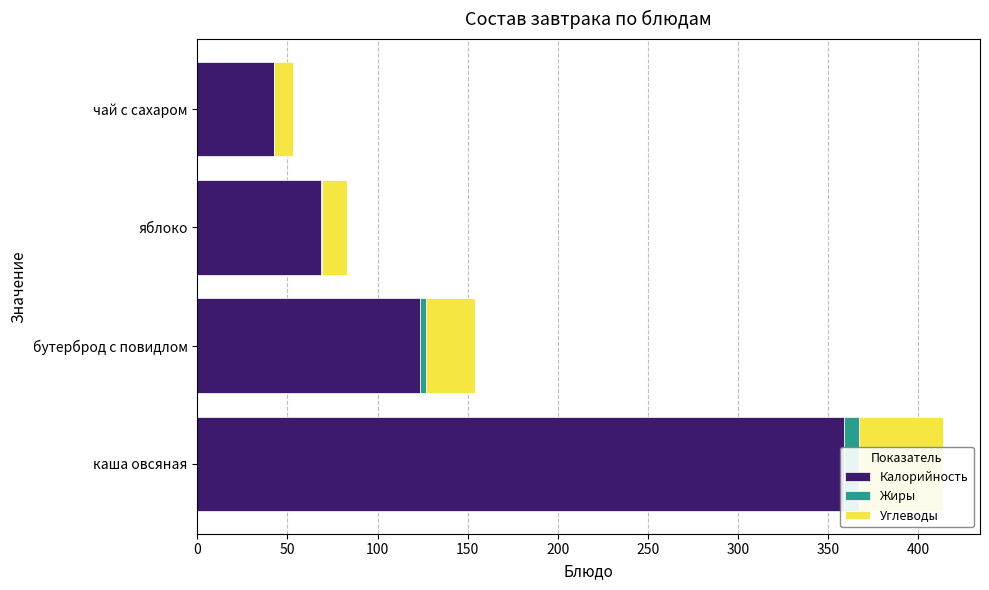

Which series has the largest total across all categories?

Калорийность